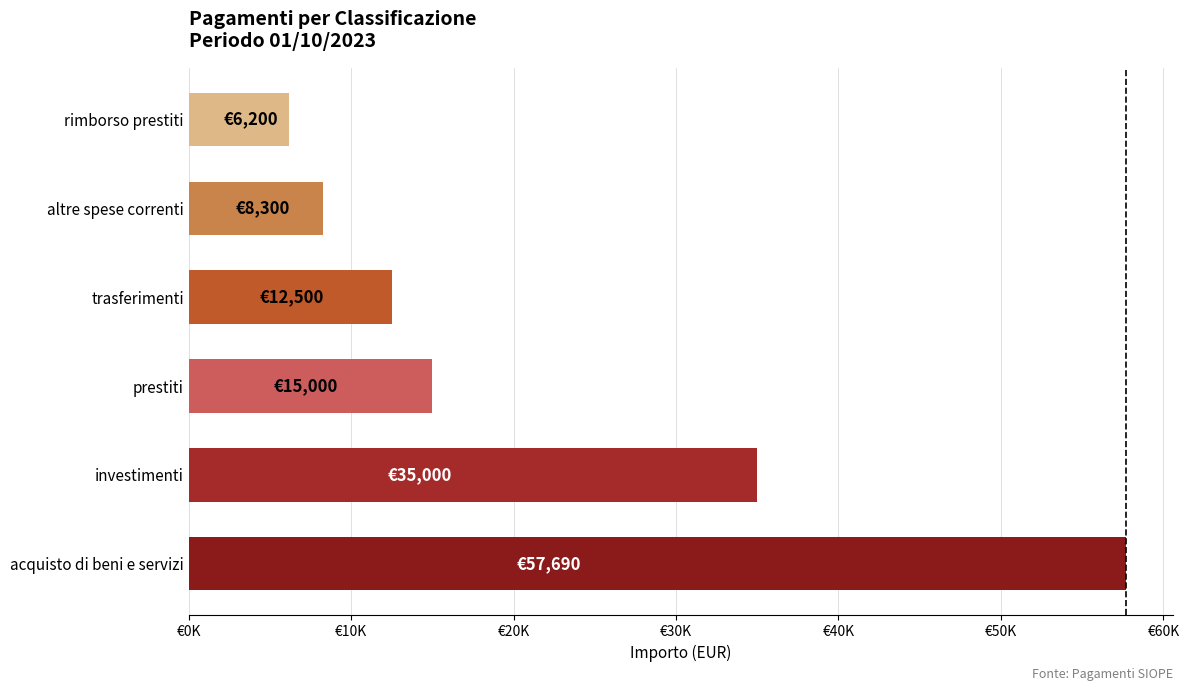

List the labels in order of value, smallest first.

rimborso prestiti, altre spese correnti, trasferimenti, prestiti, investimenti, acquisto di beni e servizi